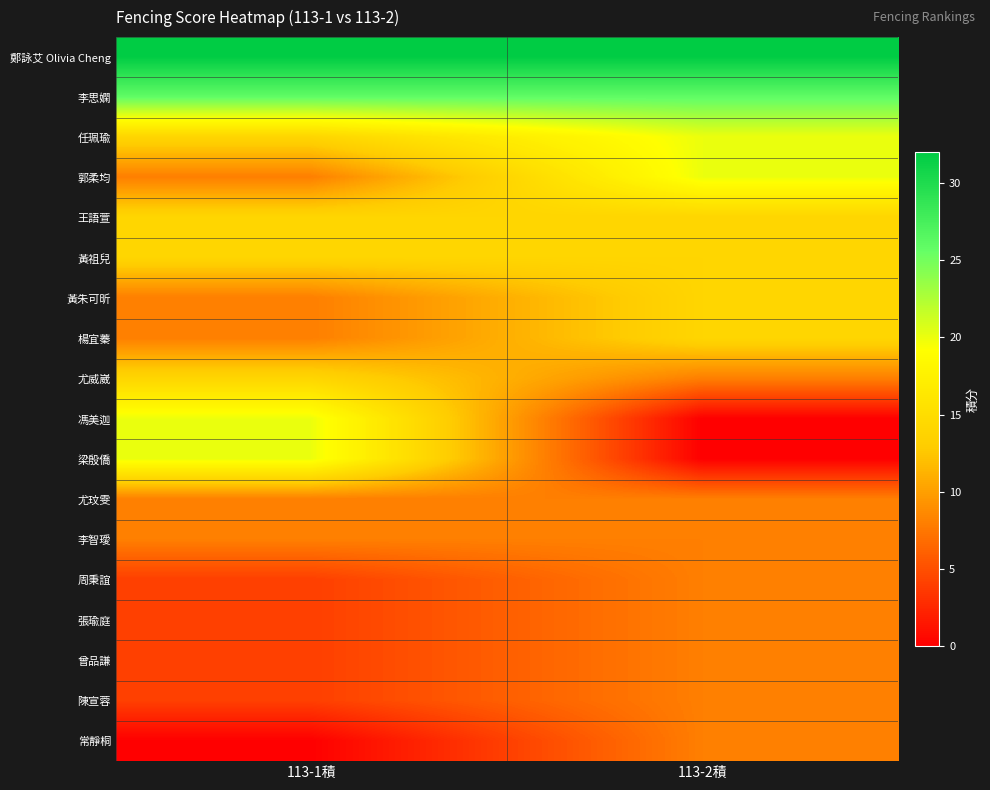

Reading right to left, transcribe all the data shown in this chart.

鄭詠艾 Olivia Cheng: 113-2積=32	113-1積=32
李思嫻: 113-2積=26	113-1積=26
任珮瑜: 113-2積=20	113-1積=14
郭柔均: 113-2積=20	113-1積=8
王語萱: 113-2積=14	113-1積=14
黃祖兒: 113-2積=14	113-1積=14
黃朱可昕: 113-2積=14	113-1積=8
楊宜蓁: 113-2積=14	113-1積=8
尤威崴: 113-2積=8	113-1積=14
馮美迦: 113-2積=0	113-1積=20
梁殷僑: 113-2積=0	113-1積=20
尤玟雯: 113-2積=8	113-1積=8
李智璦: 113-2積=8	113-1積=8
周秉誼: 113-2積=8	113-1積=4
張瑜庭: 113-2積=8	113-1積=4
曾品謙: 113-2積=8	113-1積=4
陳宣蓉: 113-2積=8	113-1積=4
常靜桐: 113-2積=8	113-1積=0